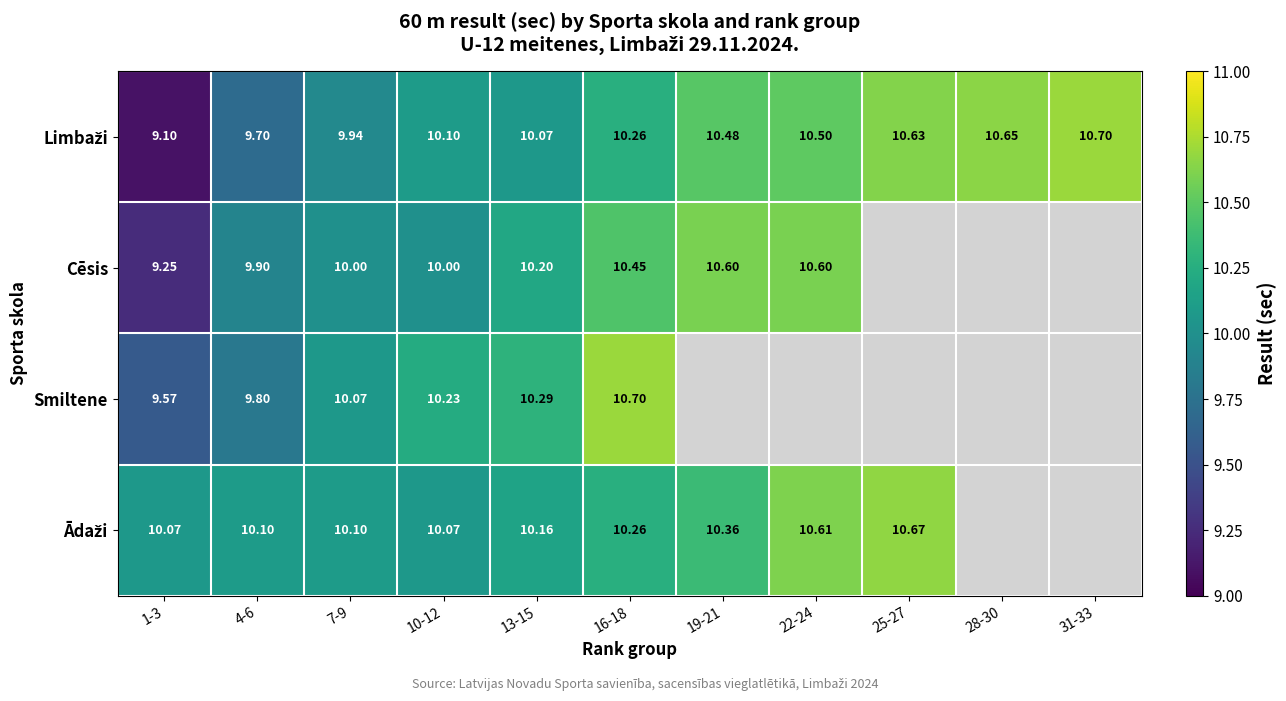

Is the value of Ādaži at 22-24 greater than the value of Cēsis at 13-15?

Yes